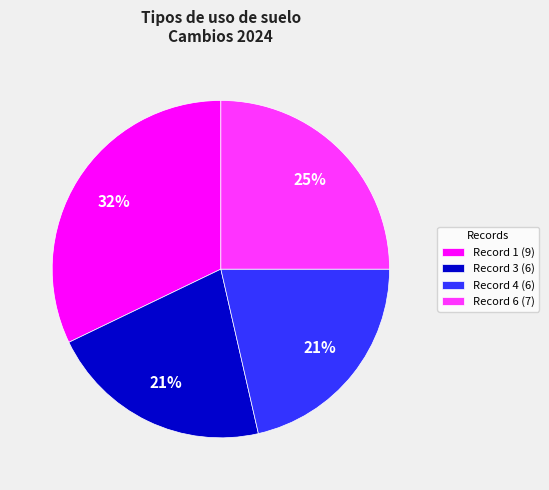

Count the number of slices in the pie.

4